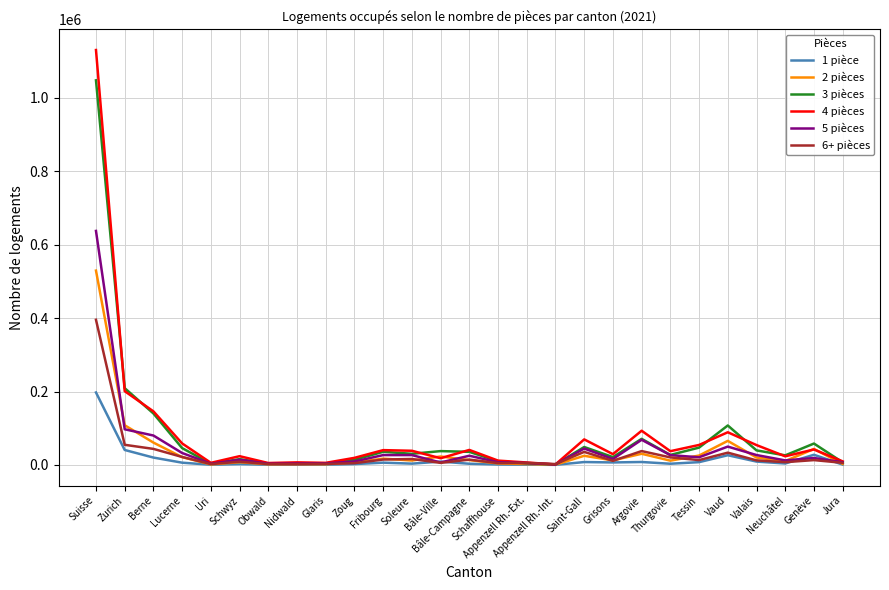

At which category does 5 pièces reach its first local valley?

Uri